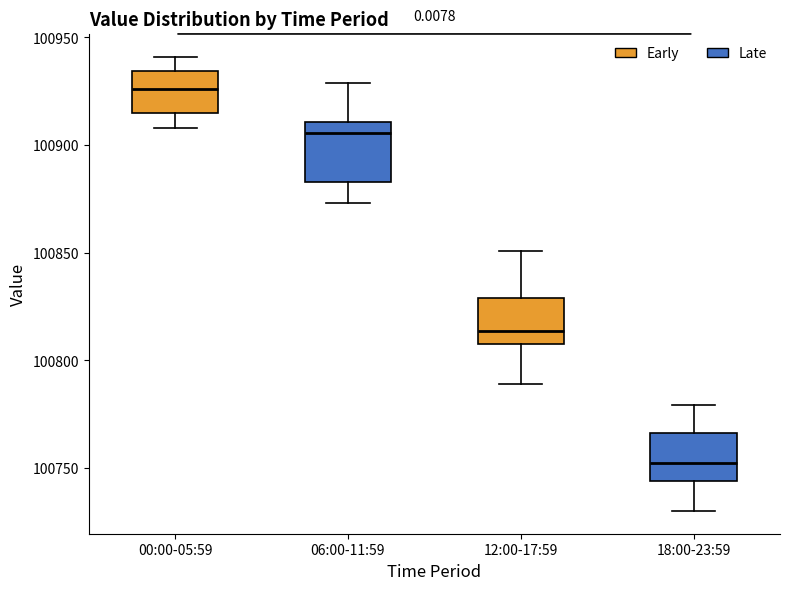

Where does the upper whisker of the box for 12:00-17:59 end on the y-axis? The values are not printed on the chart, so give them approximately, as read against the axis.

100850